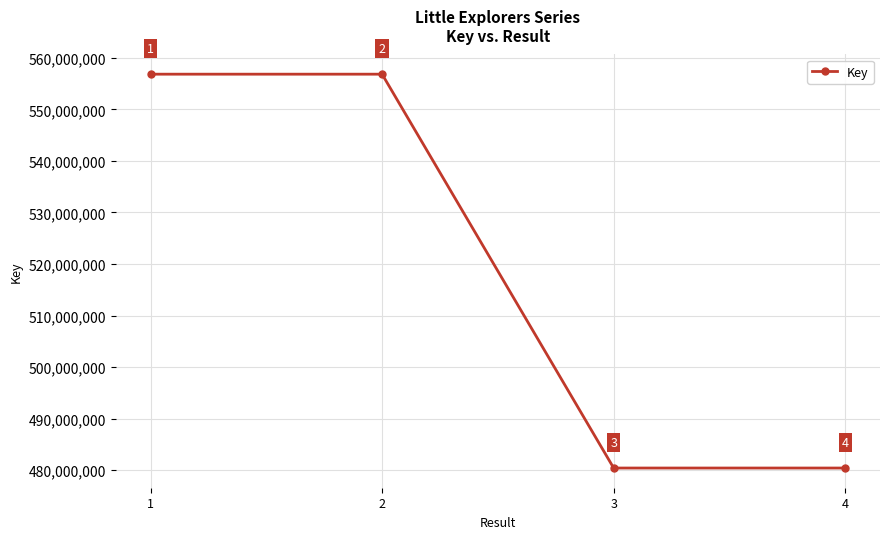

Rank the categories by value from highest to lowest.

2, 1, 4, 3